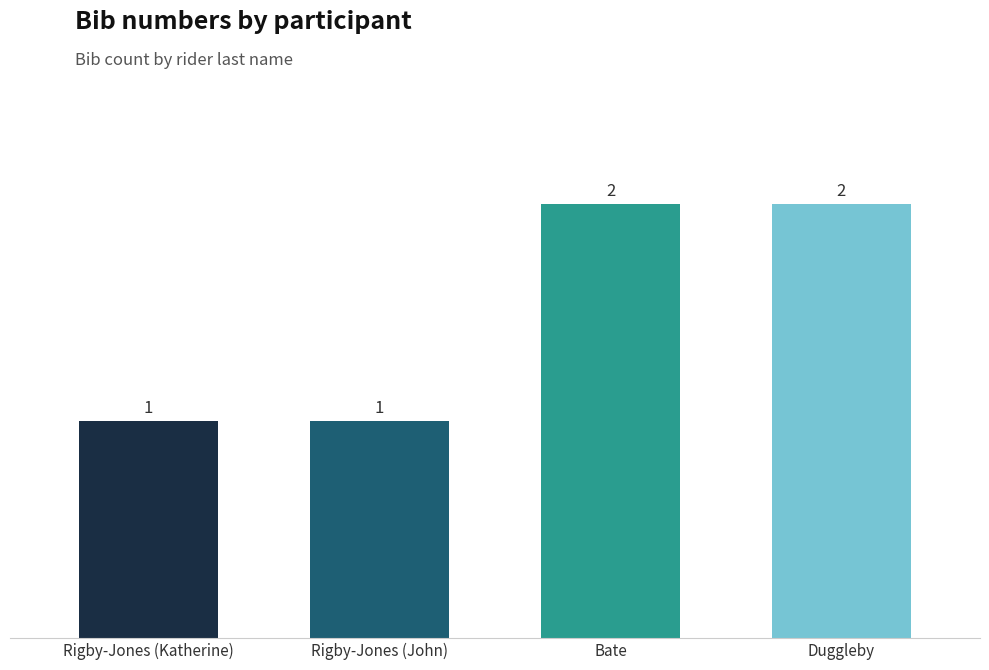

Are the bars horizontal?

No